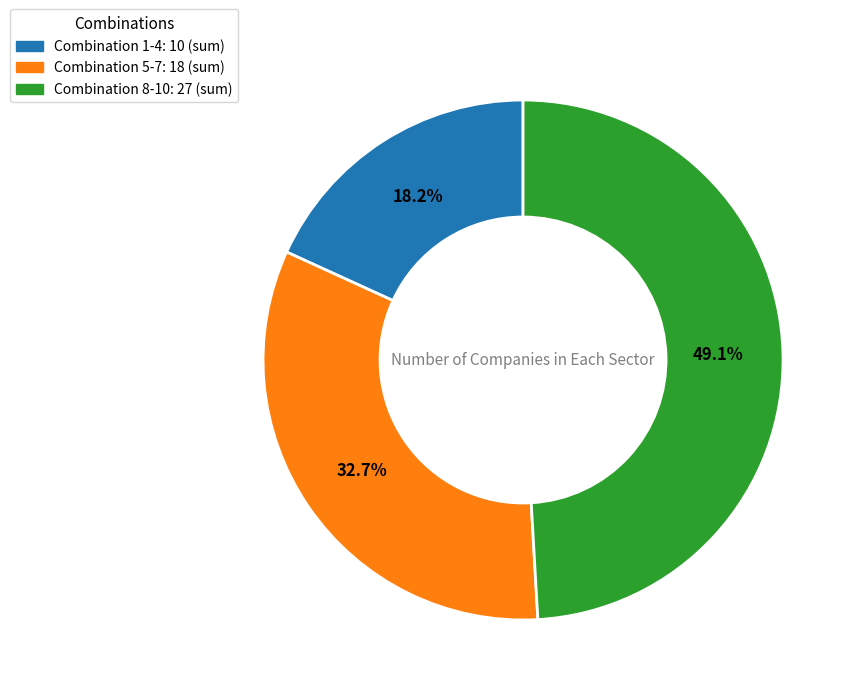

What percentage do Combination 1-4: 10 (sum) and Combination 8-10: 27 (sum) together represent?

67.3%